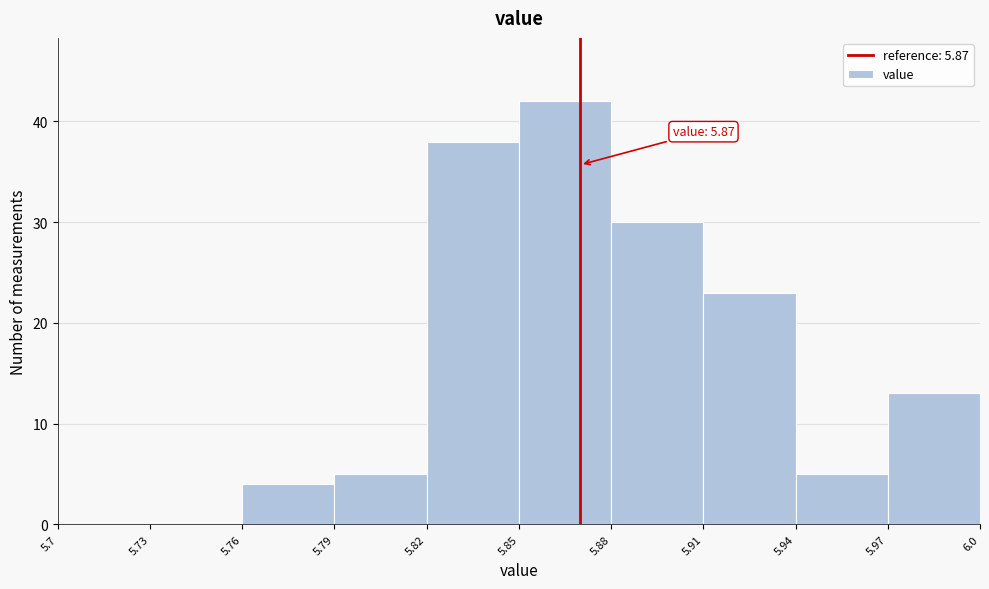

Over which range of the x-axis is the bar tallest?

5.85 to 5.88